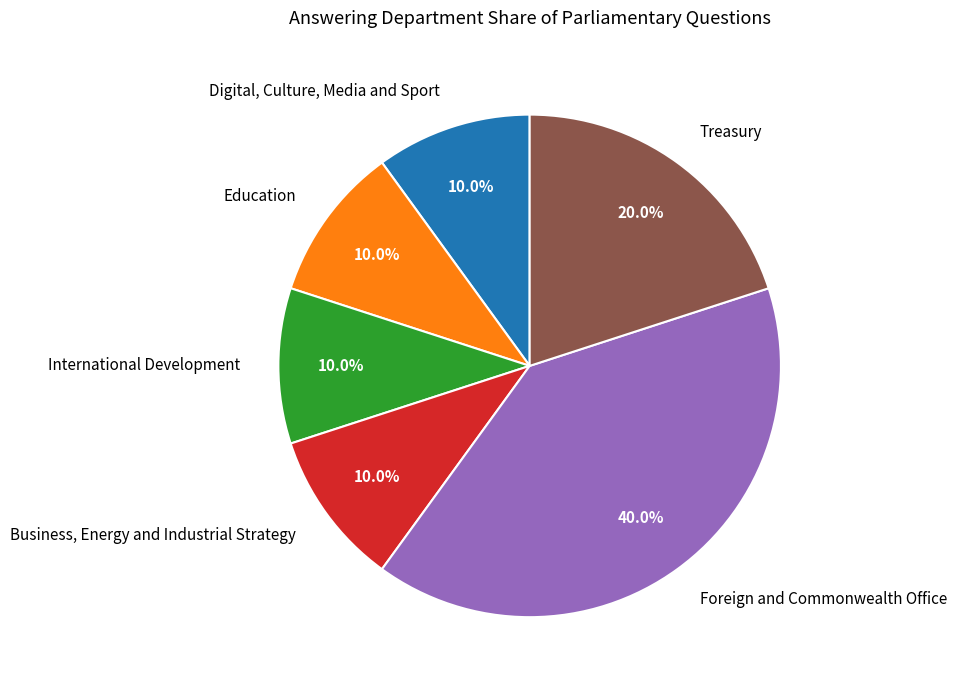

Between Treasury and Business, Energy and Industrial Strategy, which is larger?

Treasury